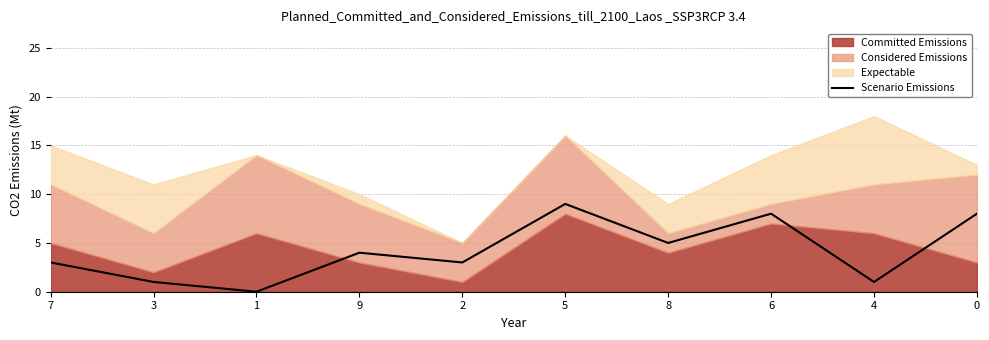

What is the highest value of the Scenario Emissions series?

9